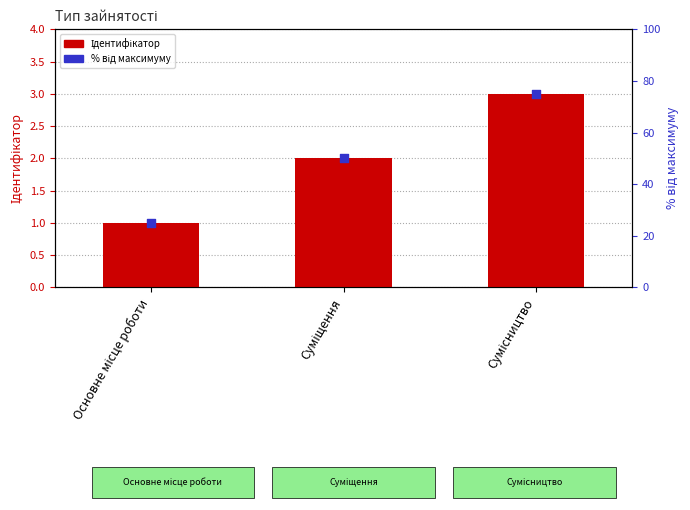

Which series has the largest Y range (max minus min)?

% від максимуму